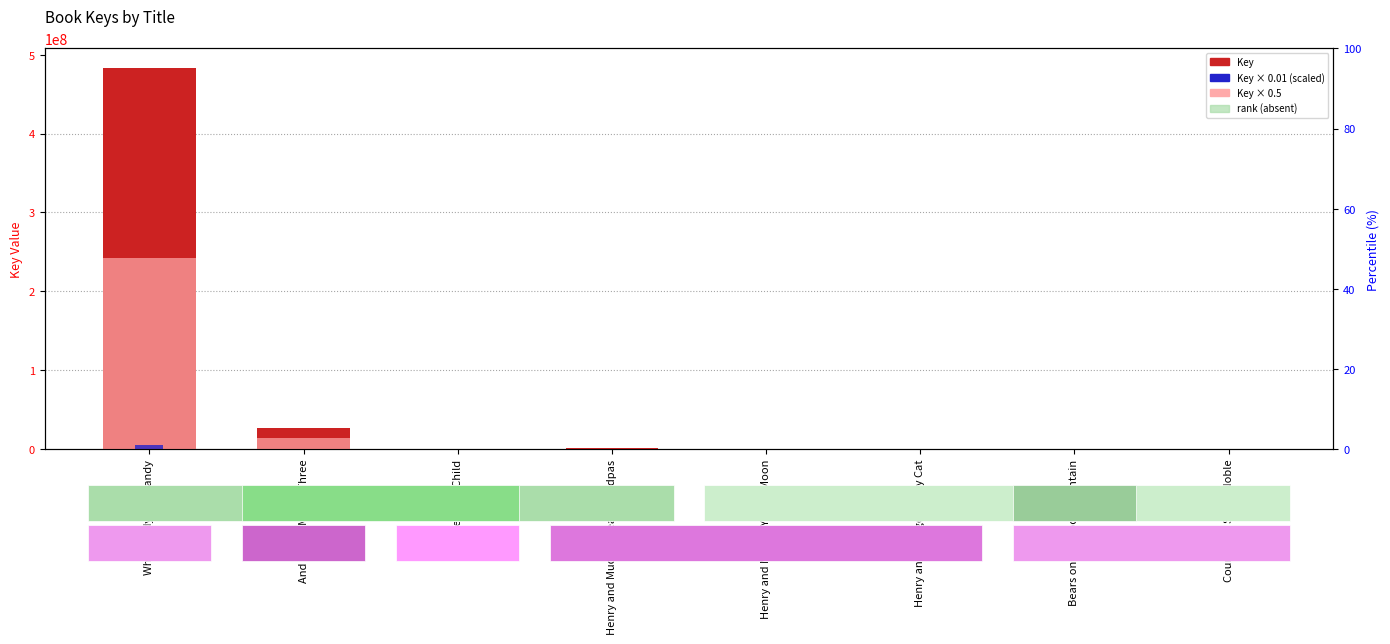

Which category has the highest value across all series?

When Andy Met Sandy